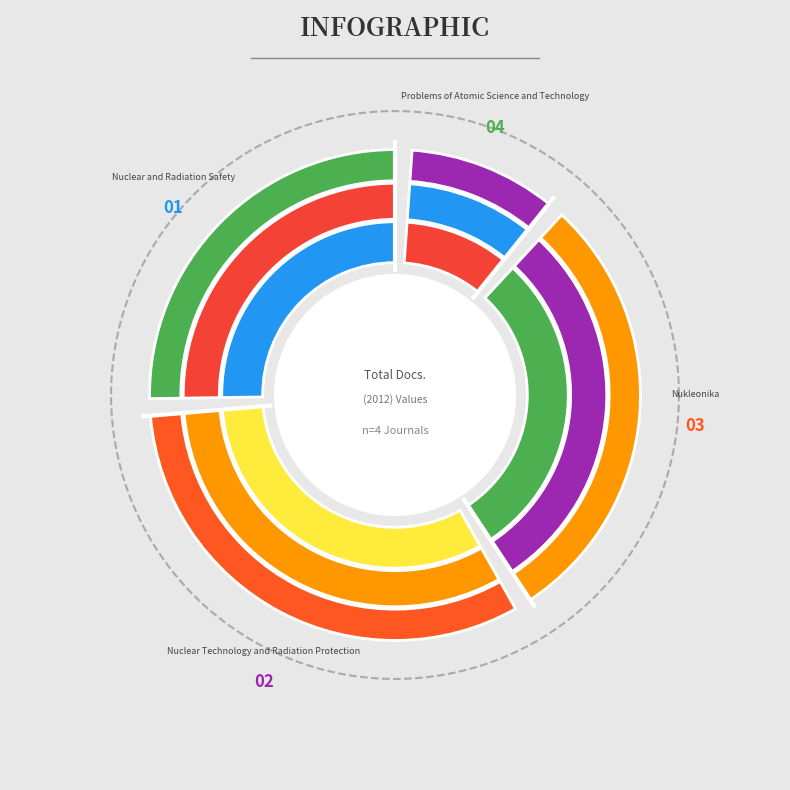

Is there a majority slice in this chart?

No